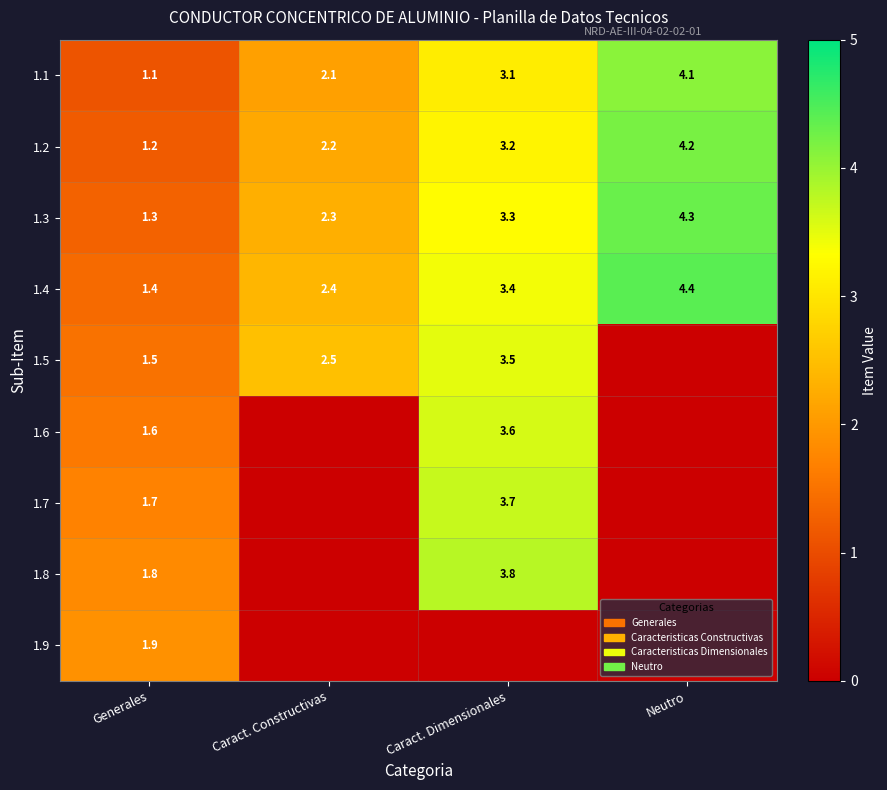

True or false: 1.2 has a value of 0.9 at Caract. Dimensionales.

False